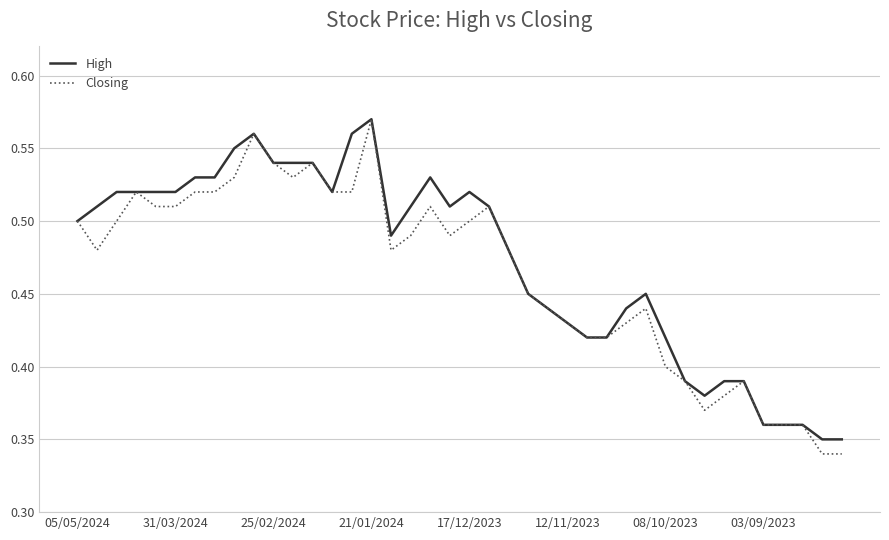

Does the chart display data point markers on the line(s)?

No